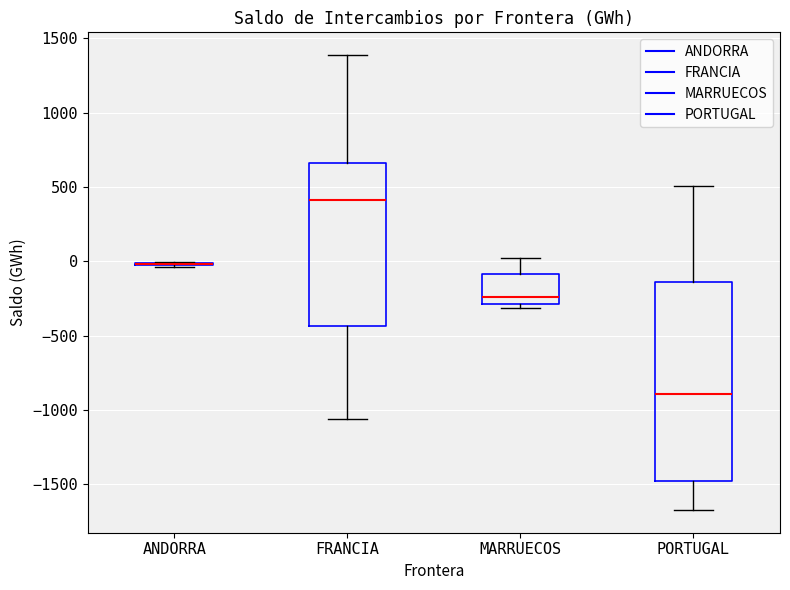

Reading left to right, transcribe this box plot: for each box, give where its median line is, the range the box spans, and where its two whiskers end, as read against the y-axis. The values are not printed on the chart, so give them approximately, as read against the axis.

ANDORRA: box collapsed to a line at 0, whiskers -50 to 0
FRANCIA: median 400, box -450 to 650, whiskers -1050 to 1400
MARRUECOS: median -250, box -300 to -100, whiskers -300 (just below the box's lower edge) to 0
PORTUGAL: median -900, box -1500 to -150, whiskers -1650 to 500